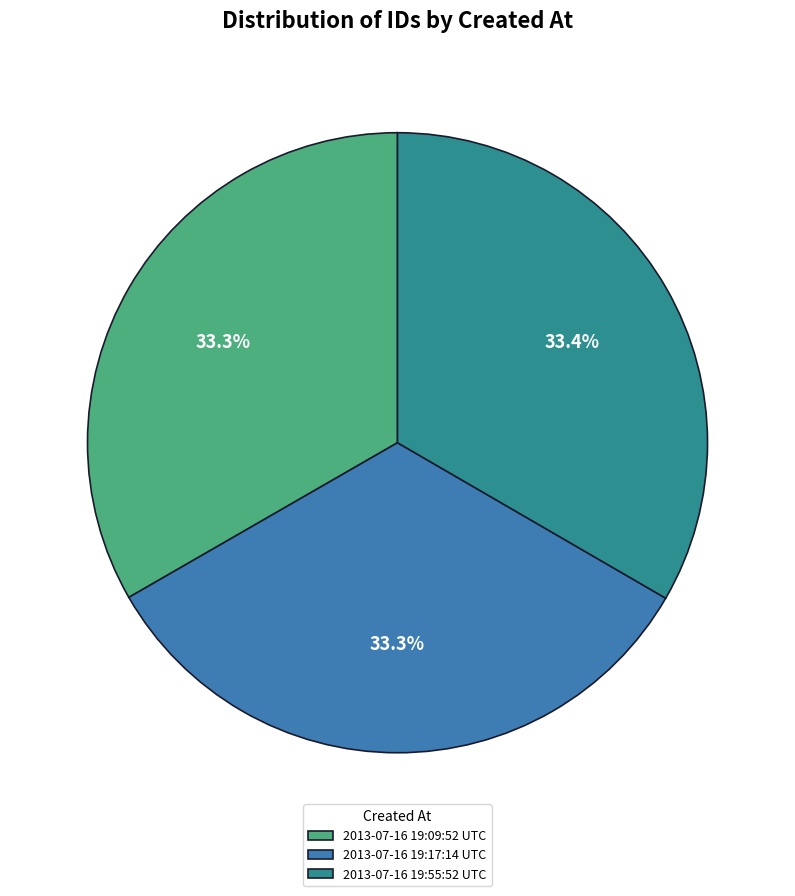

True or false: 2013-07-16 19:17:14 UTC accounts for 33% of the total.

True